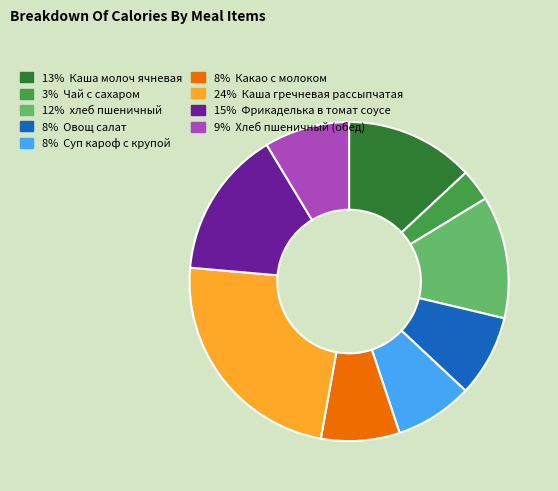

Does any single category account for the majority?

No